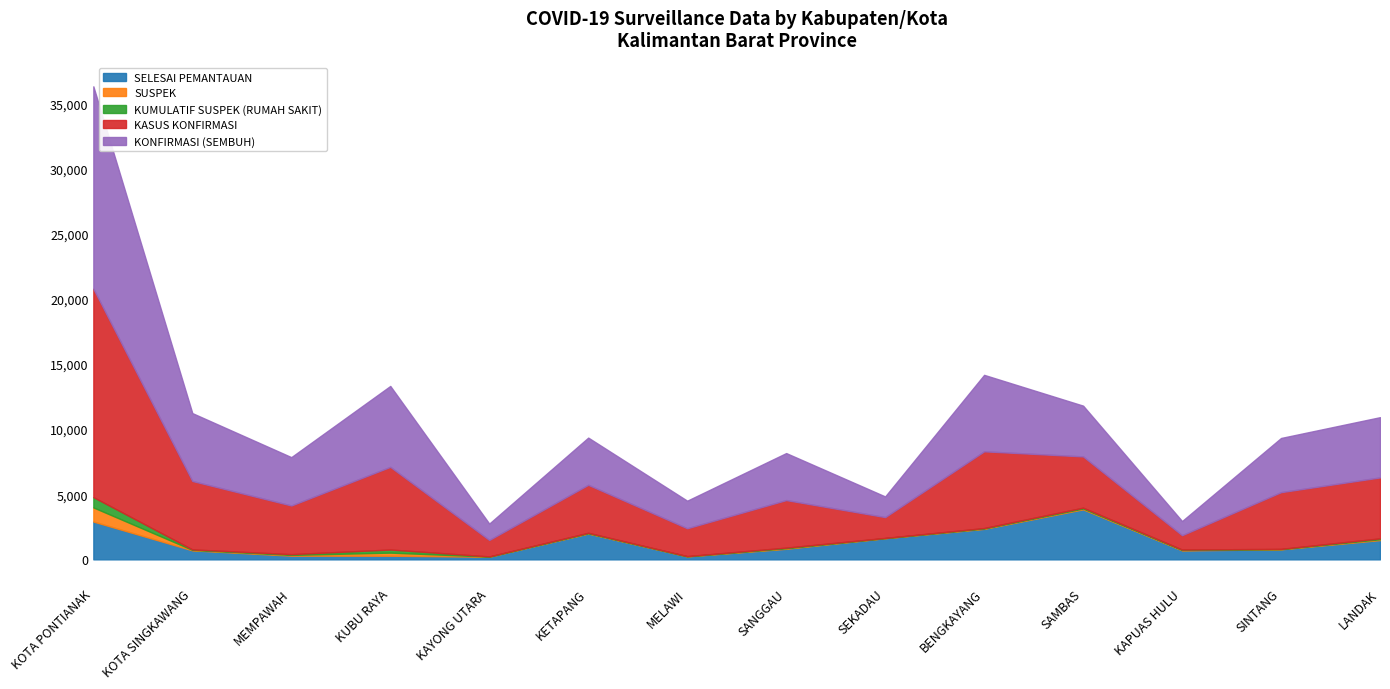

True or false: SUSPEK and KUMULATIF SUSPEK (RUMAH SAKIT) cross at least once.

False